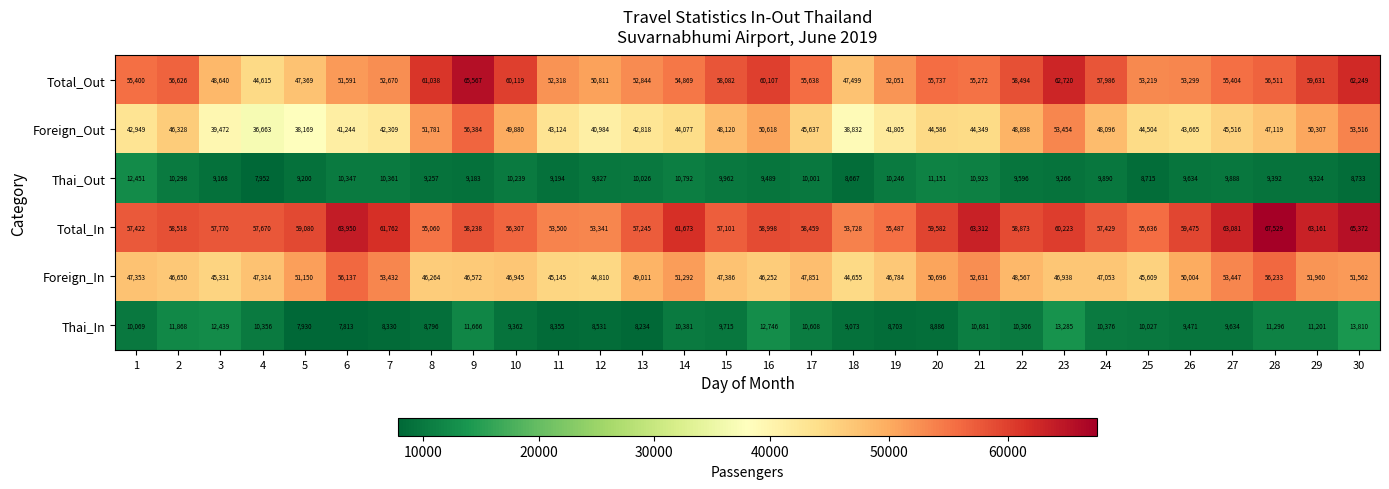

What value does the Foreign_Out series have at 23, to the nearest 100?

53500